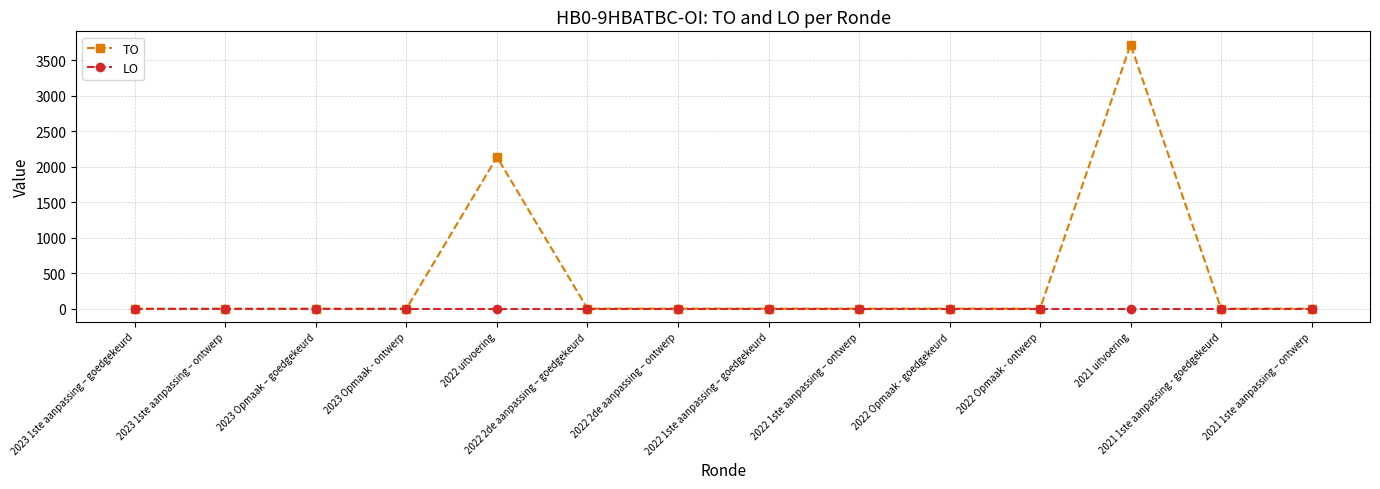

The LO series shows 0 at 2023 Opmaak – goedgekeurd. True or false?

True